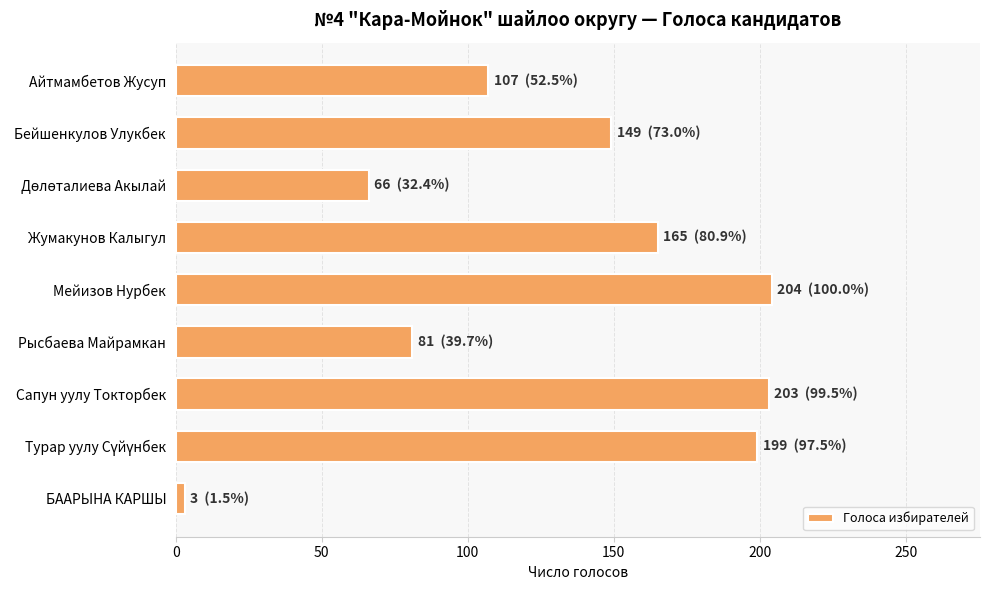

What is the average value?

131